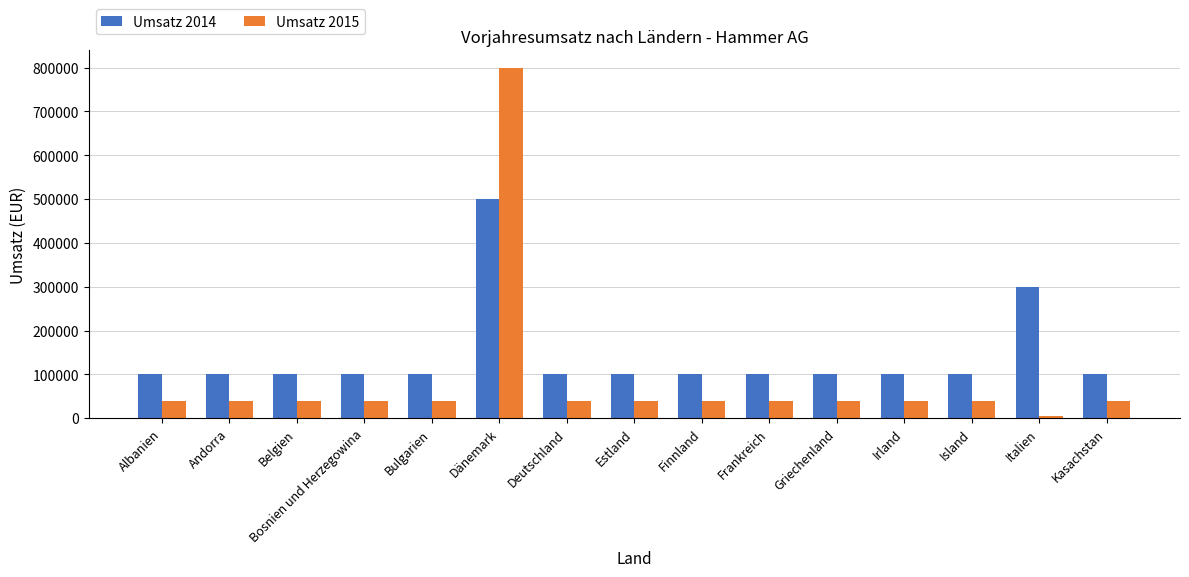

Reading left to right, extract all data points from this chart.

Umsatz 2014: 100000	100000	100000	100000	100000	500000	100000	100000	100000	100000	100000	100000	100000	300000	100000
Umsatz 2015: 40000	40000	40000	40000	40000	800000	40000	40000	40000	40000	40000	40000	40000	5000	40000